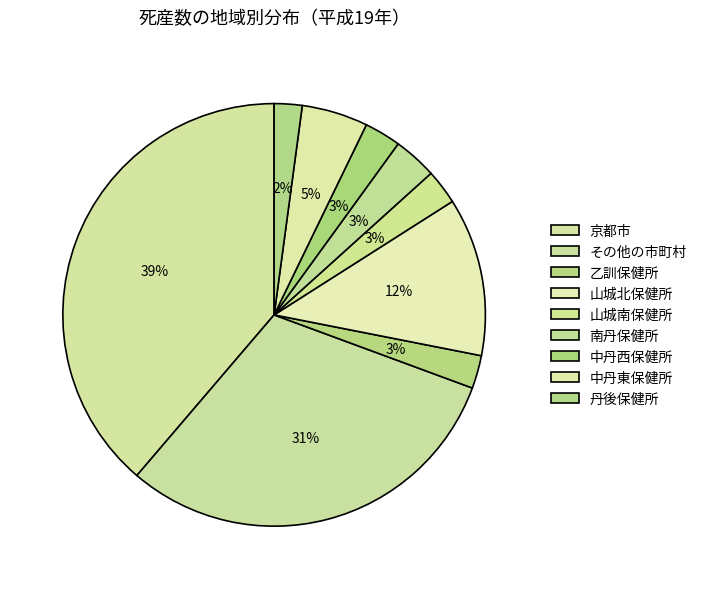

To the nearest percent, what is the difference between the largest and smallest slice percentages?

37%